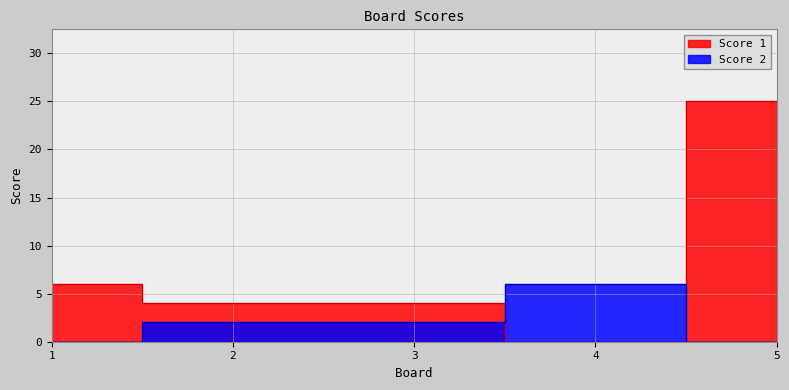

True or false: Score 2 and Score 1 cross at least once.

True